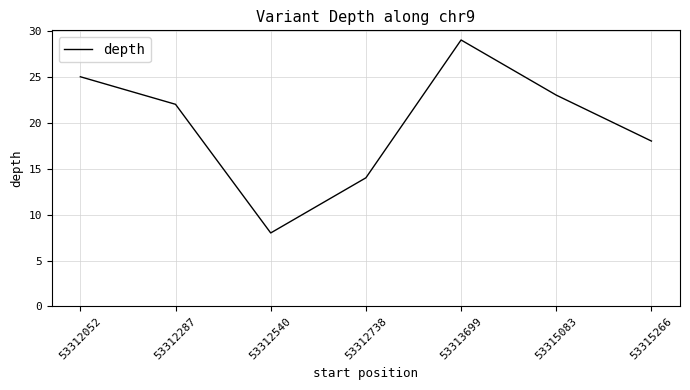

Is it true that the value at 53312287 is 22?

True